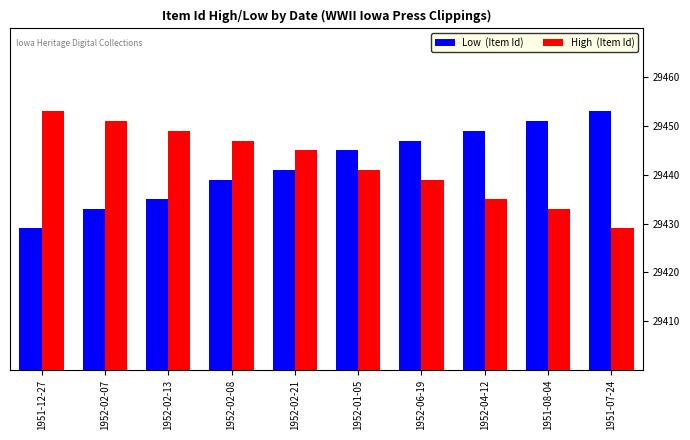

What is the smallest value displayed?

29429